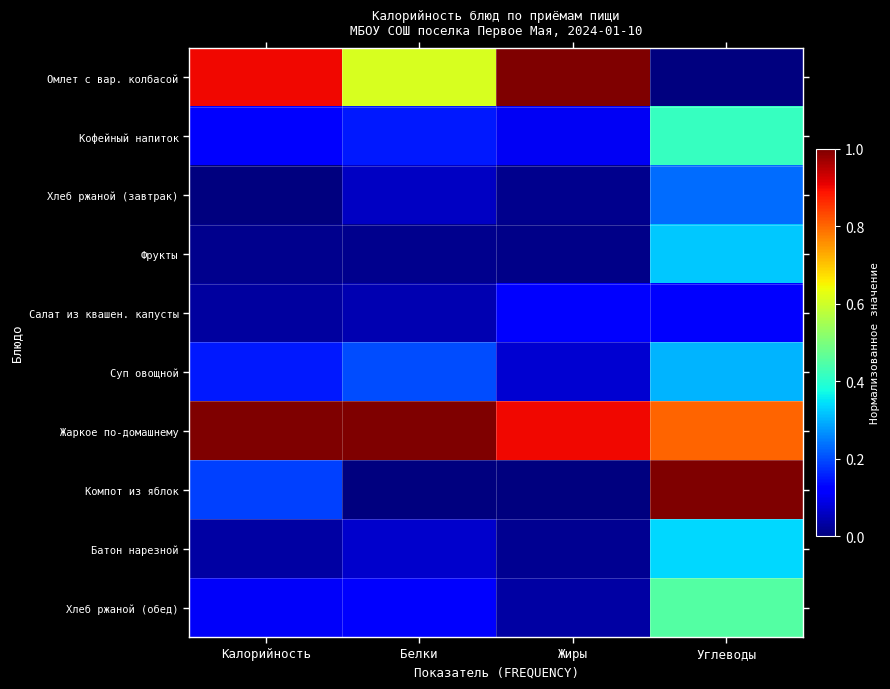

Which series changed the most between Белки and Жиры?

Омлет с вар. колбасой